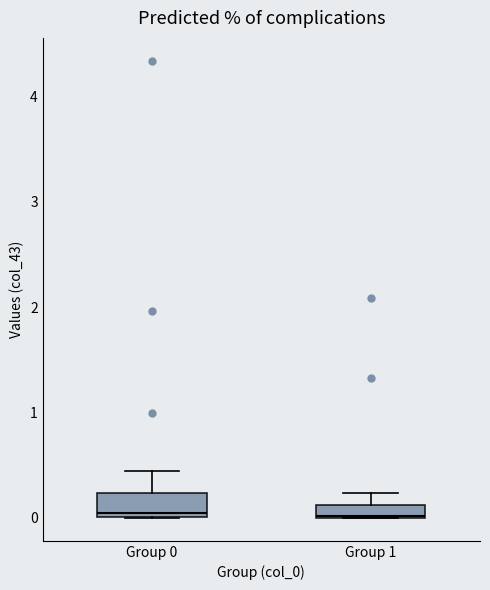

Which box is the tallest, from its lower edge to its upper edge?

Group 0